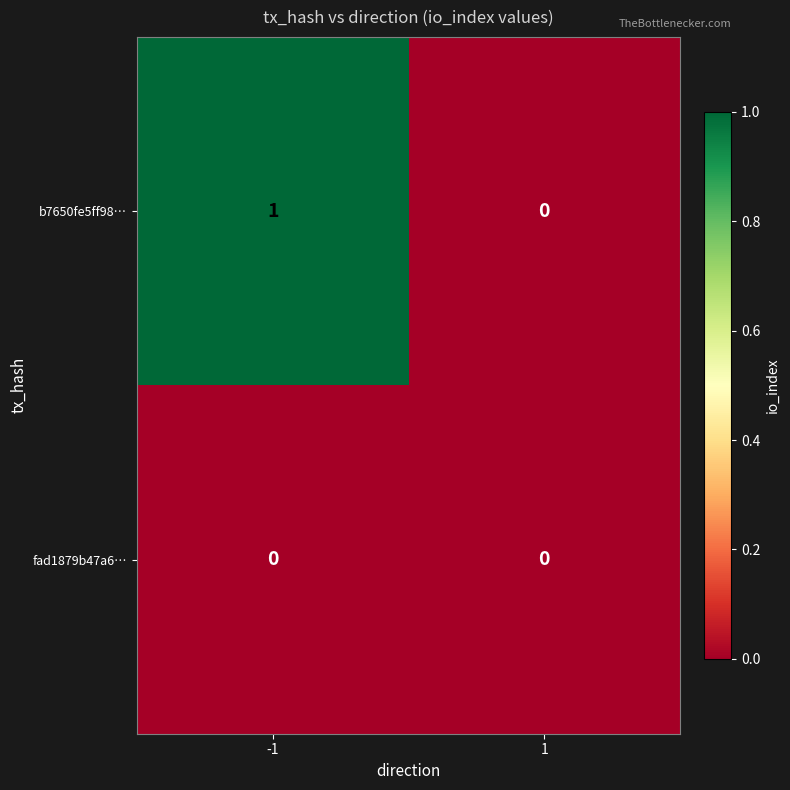

Reading left to right, extract all data points from this chart.

b7650fe5ff98…: 1	0
fad1879b47a6…: 0	0